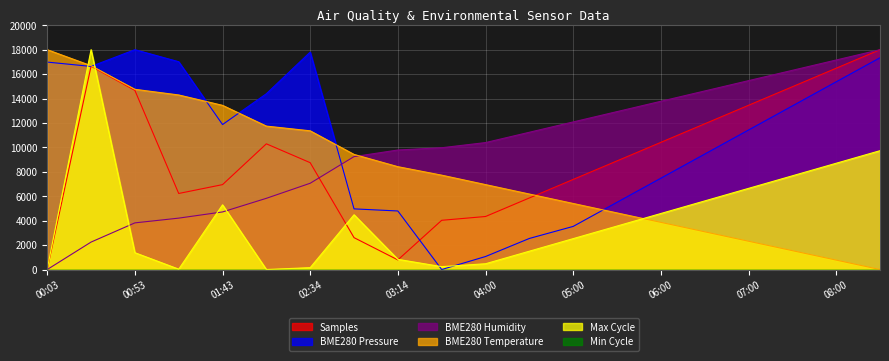

True or false: Samples has a value of 4341.8 at 04:00.

True